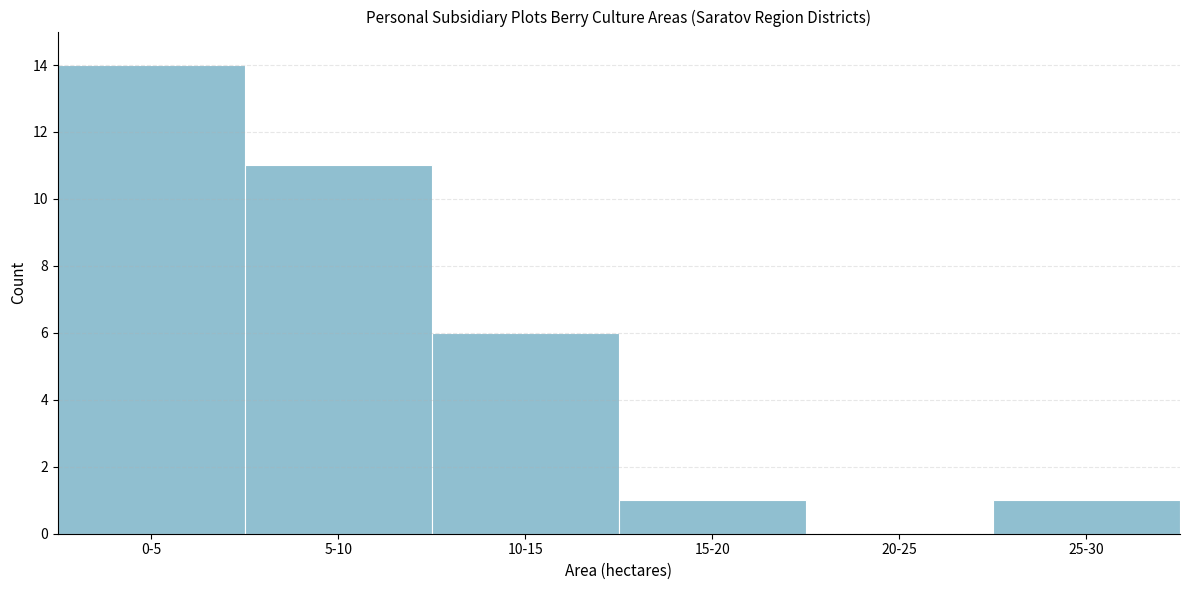

Reading left to right, extract all data points from this chart.

0-5=14	5-10=11	10-15=6	15-20=1	20-25=0	25-30=1